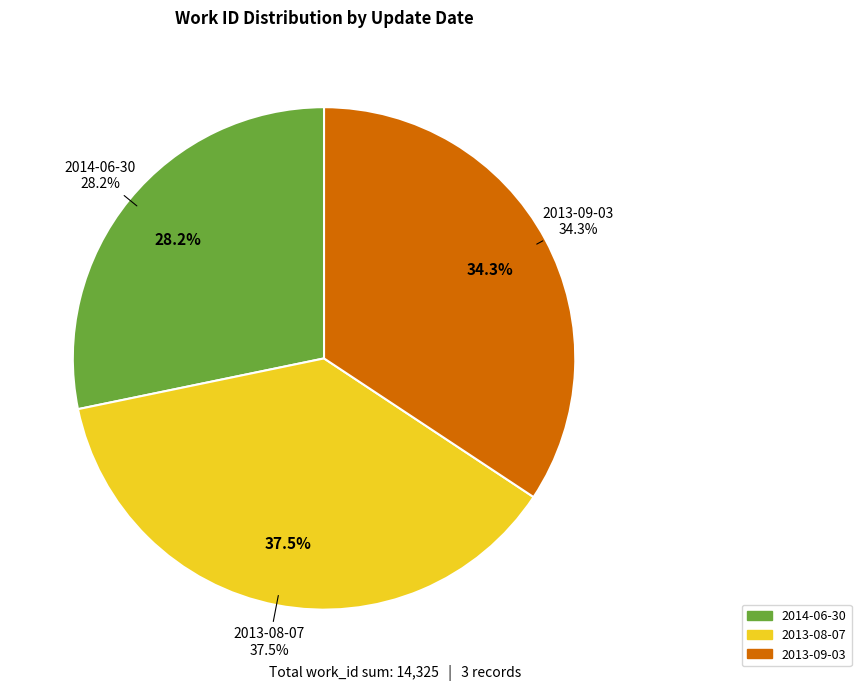

What percentage do 2014-06-30 and 2013-09-03 together represent?

62.5%